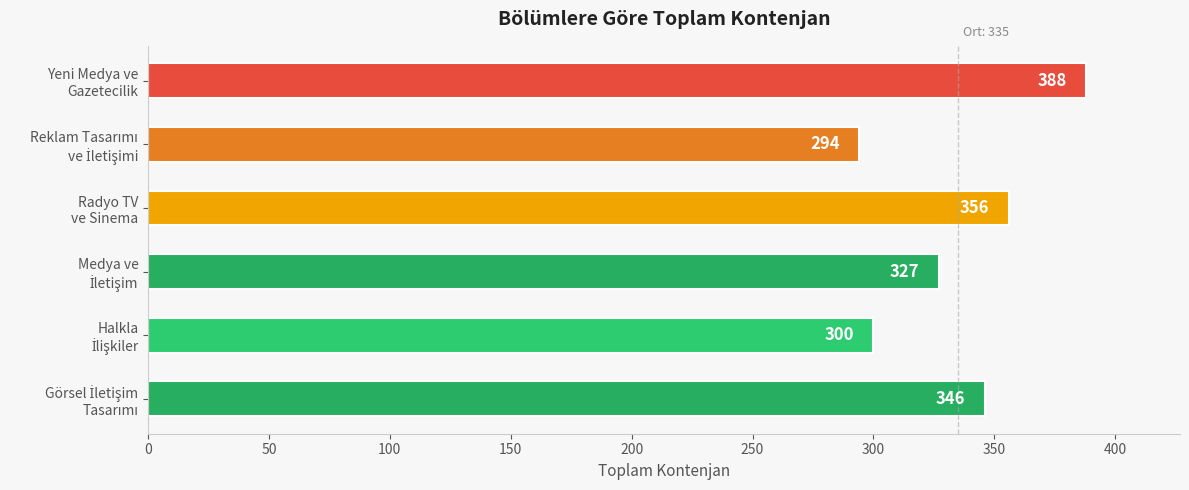

What is the minimum value shown in the chart?

294